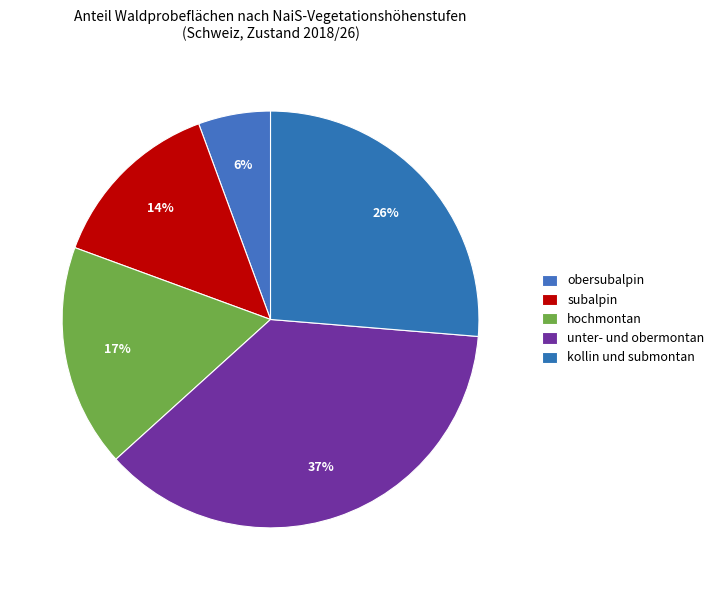

Is it true that kollin und submontan is 16% of the pie?

False